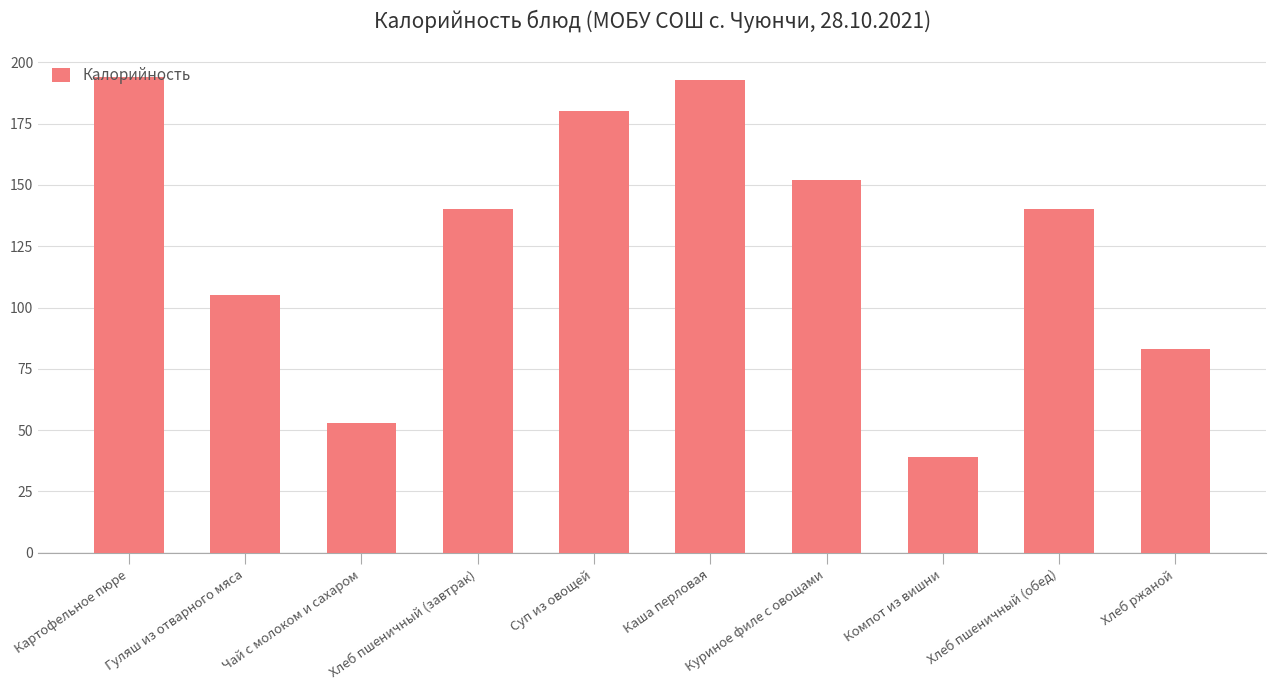

What is the label of the 2nd bar from the right?

Хлеб пшеничный (обед)